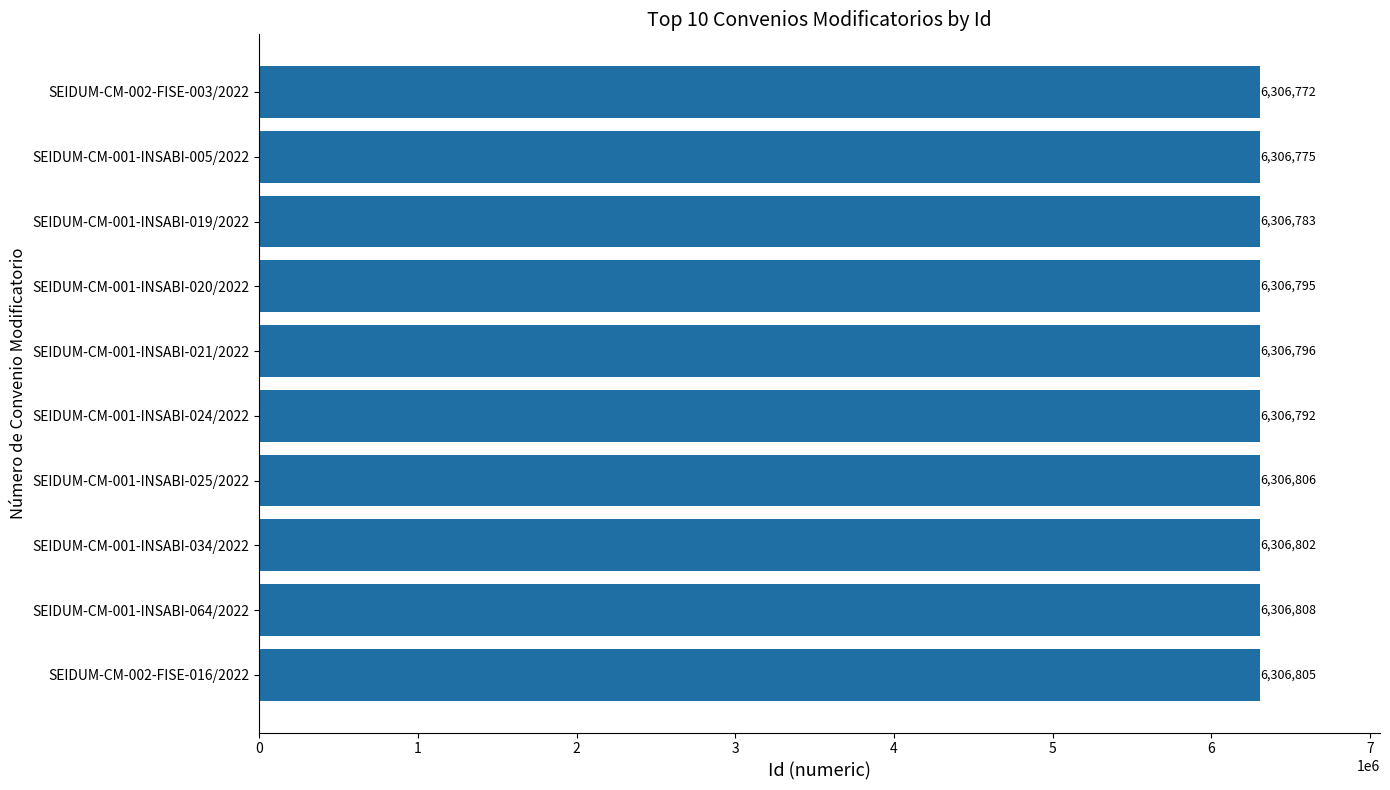

True or false: the data shows 6306795 at SEIDUM-CM-001-INSABI-020/2022.

True